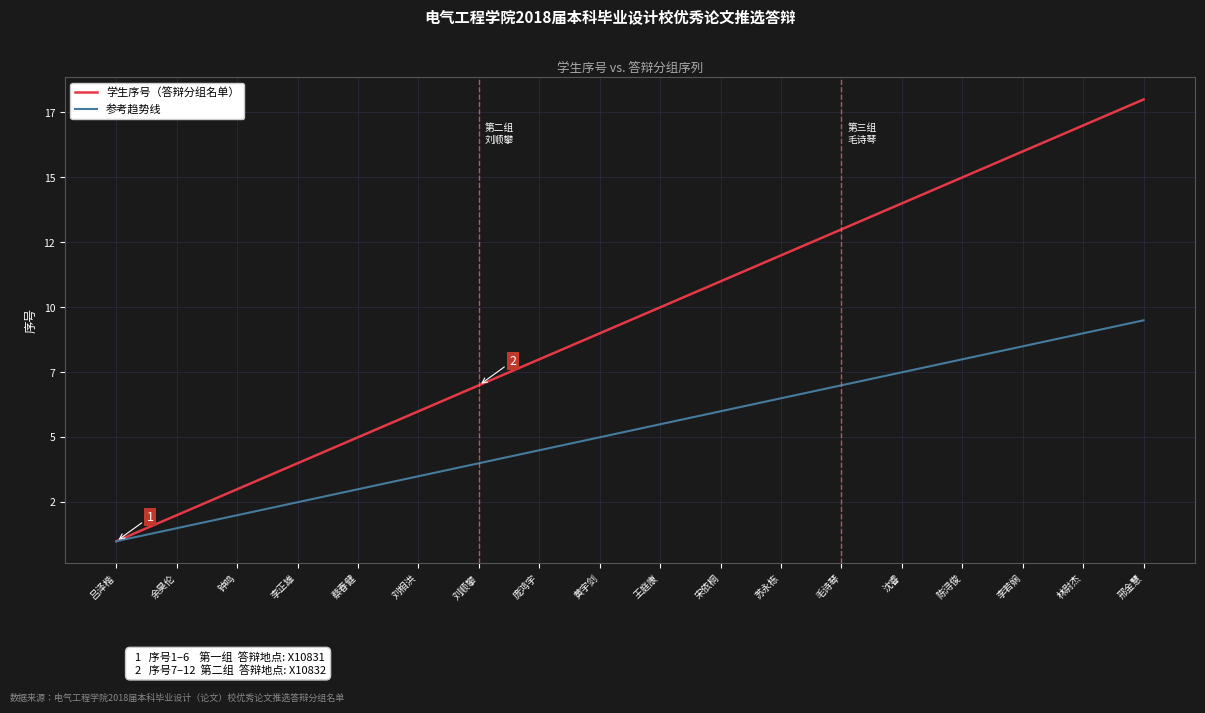

What is the minimum value for 学生序号（答辩分组名单）?

1.0